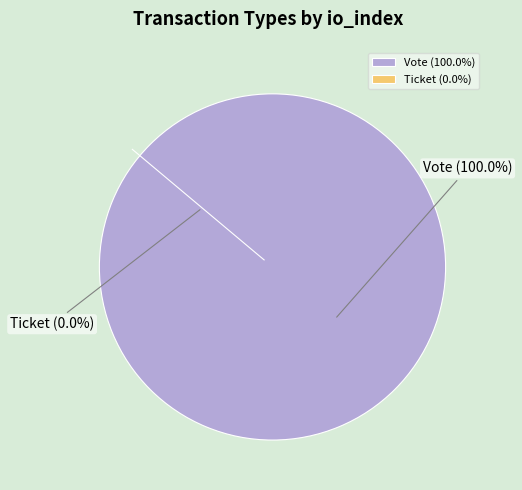

True or false: Vote accounts for 99% of the total.

False